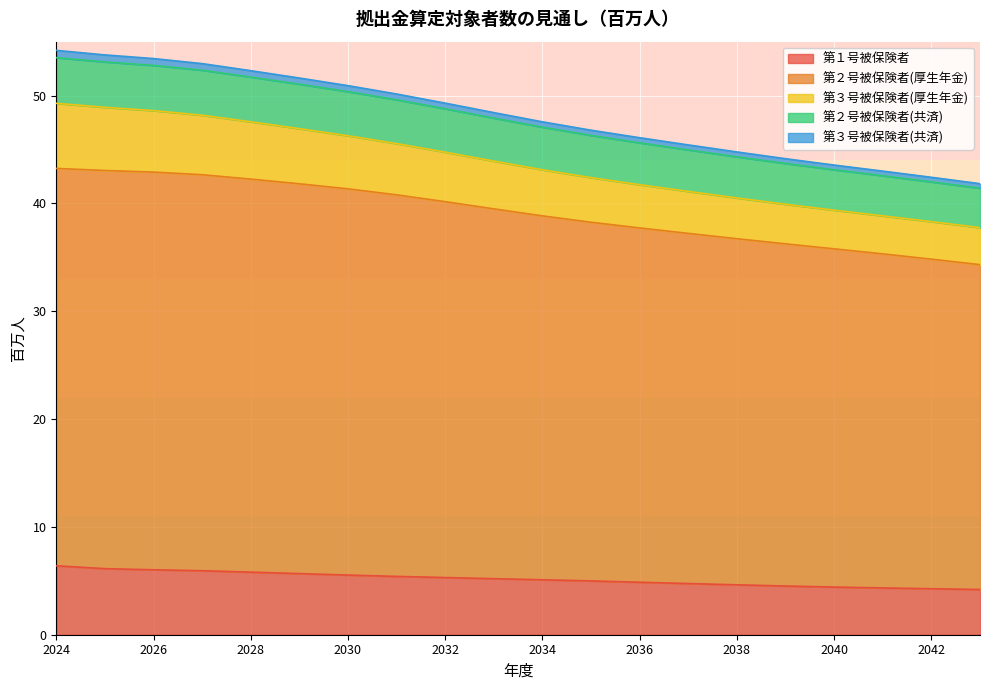

What is the maximum value for 第１号被保険者?

6.4